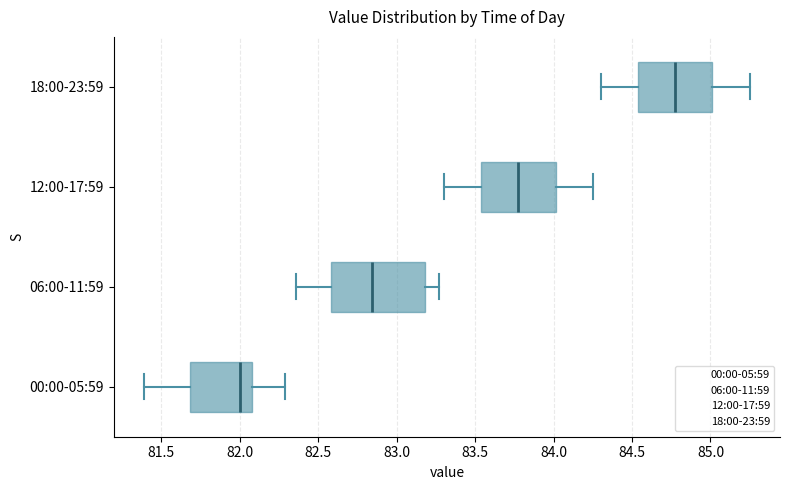

Where does the right whisker of the box for 12:00-17:59 end on the x-axis? The values are not printed on the chart, so give them approximately, as read against the axis.

84.25